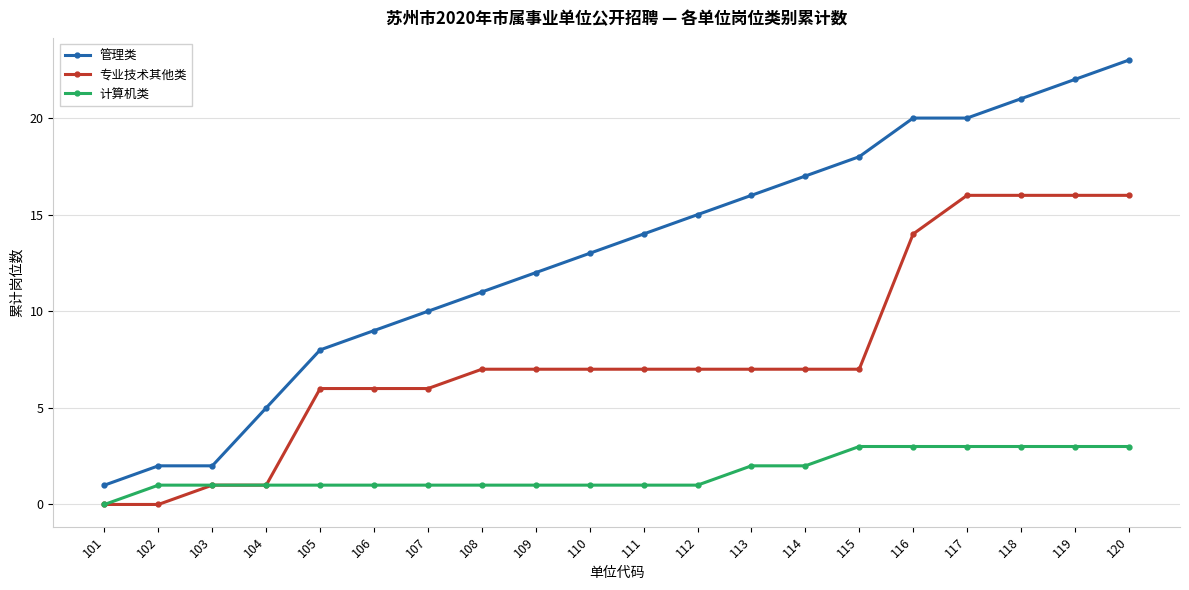

Does the chart have visible grid lines?

Yes